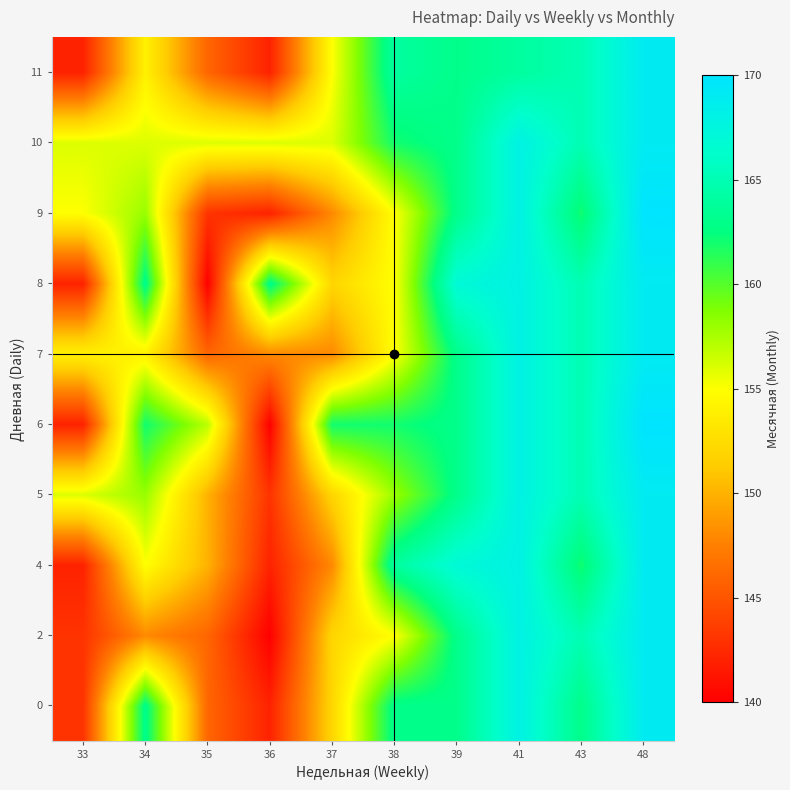

At how many categories does at least one series exceed 147?

10